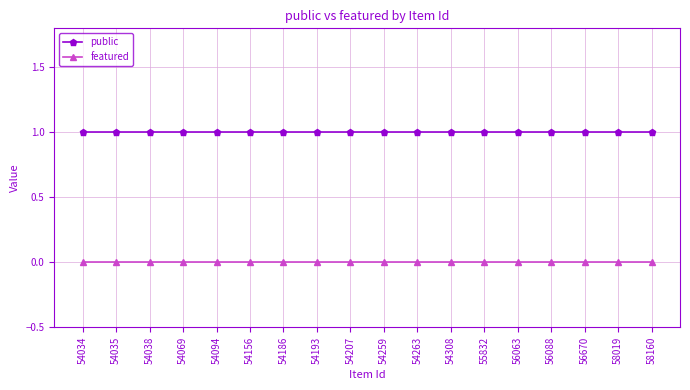

Rank the series by their average value, from lowest to highest.

featured, public